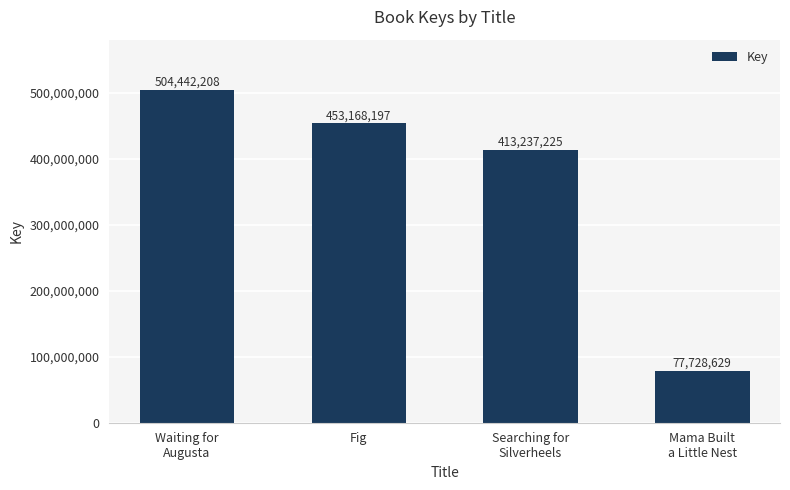

The chart shows a value of 413237225 at Searching for
Silverheels. True or false?

True